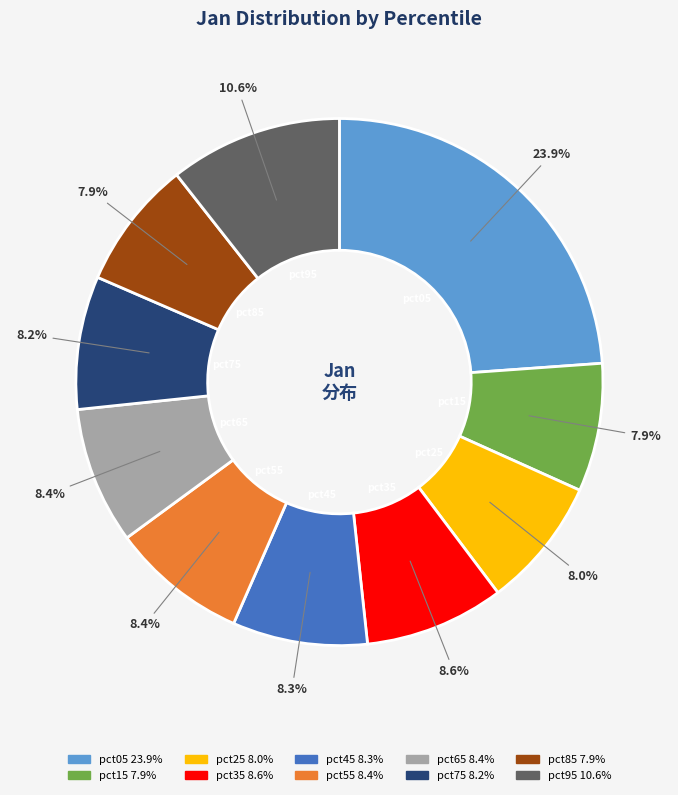

Count the number of slices in the pie.

10